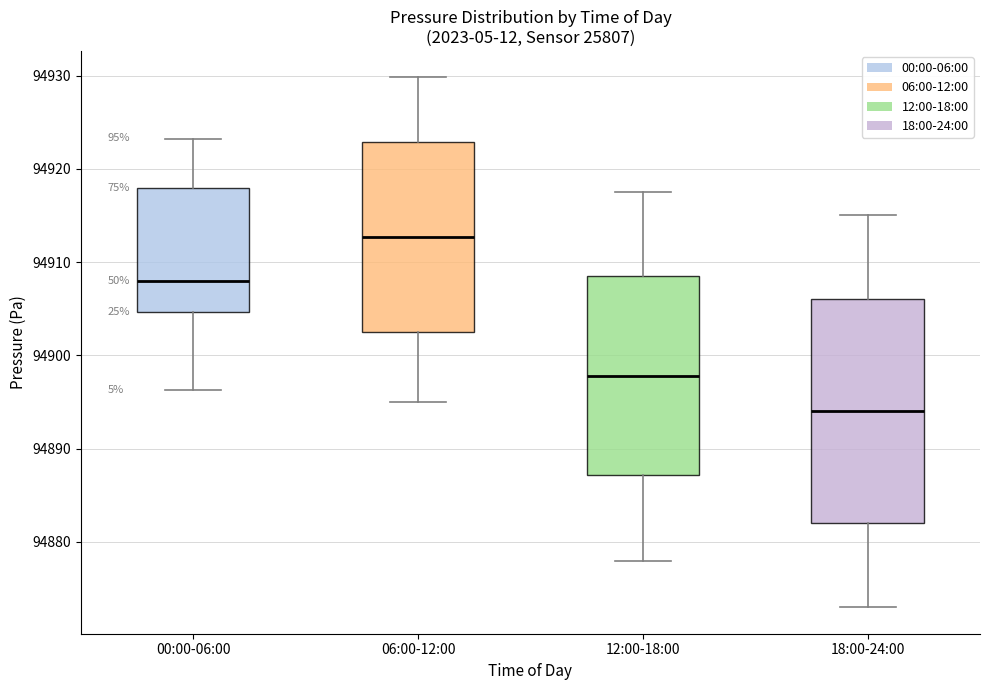

Reading left to right, transcribe this box plot: for each box, give where its median line is, the range the box spans, and where its two whiskers end, as read against the y-axis. The values are not printed on the chart, so give them approximately, as read against the axis.

00:00-06:00: median 94908, box 94905 to 94918, whiskers 94896 to 94923
06:00-12:00: median 94913, box 94902 to 94923, whiskers 94895 to 94930
12:00-18:00: median 94898, box 94887 to 94909, whiskers 94878 to 94918
18:00-24:00: median 94894, box 94882 to 94906, whiskers 94873 to 94915